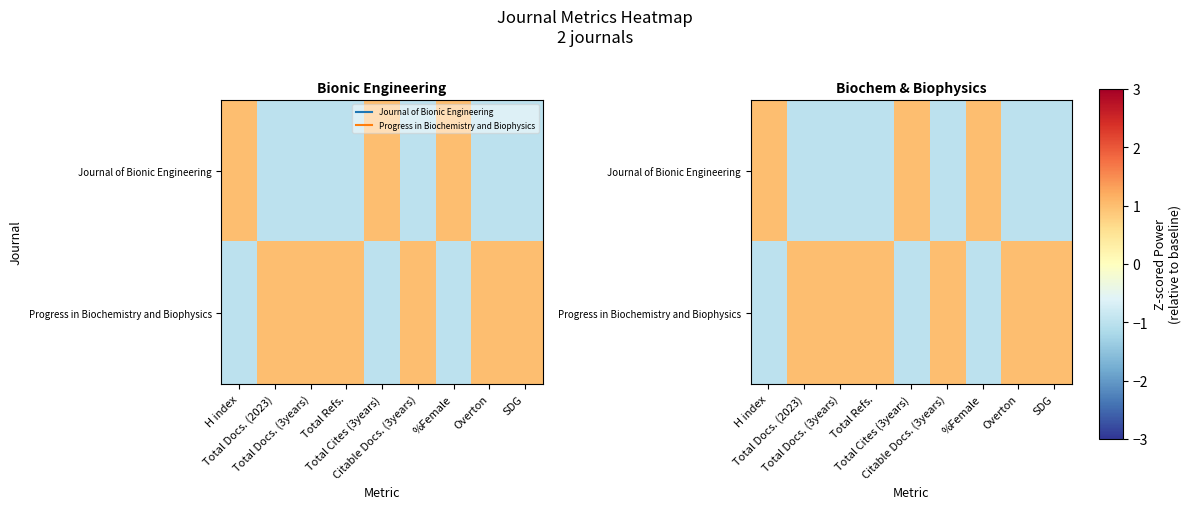

Which category has the lowest value across all series?

Total Docs. (2023)